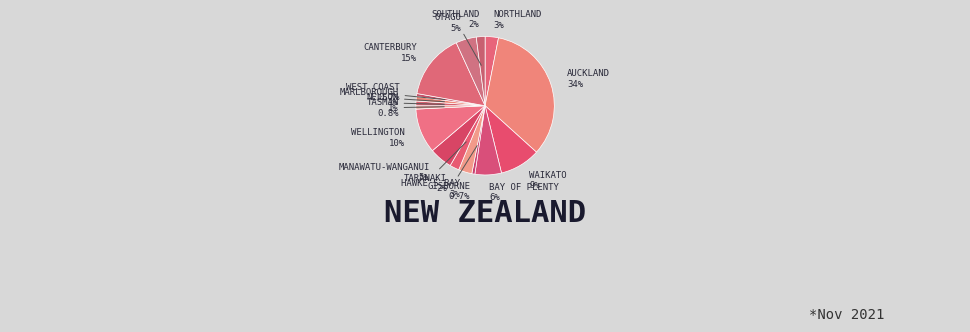

Is there any slice that represents more than half of the pie?

No